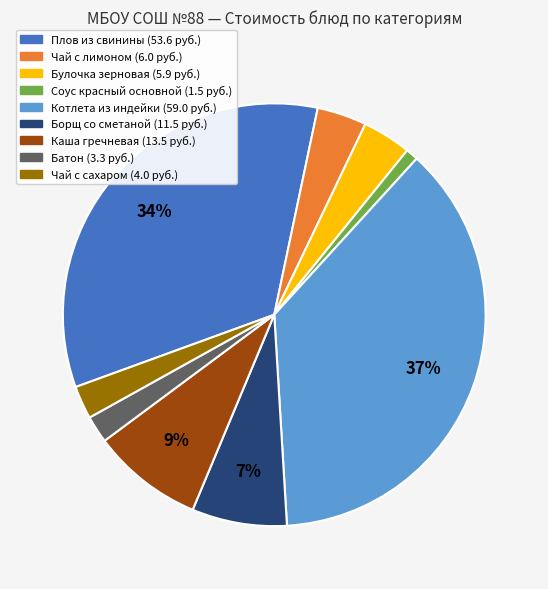

Is there any slice that represents more than half of the pie?

No